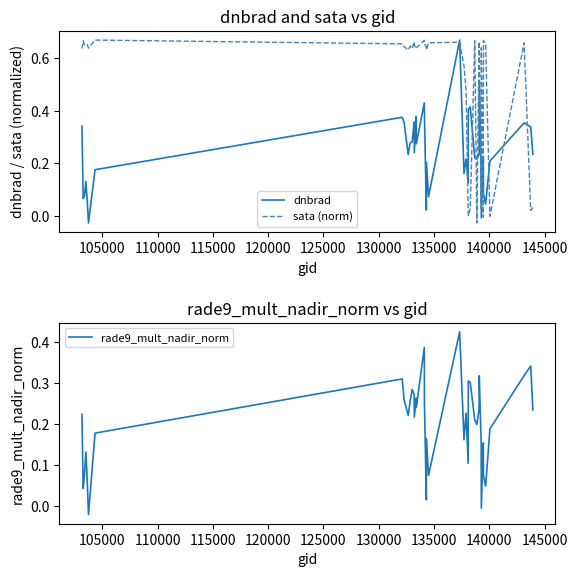

True or false: sata (norm) and dnbrad intersect in this chart.

True